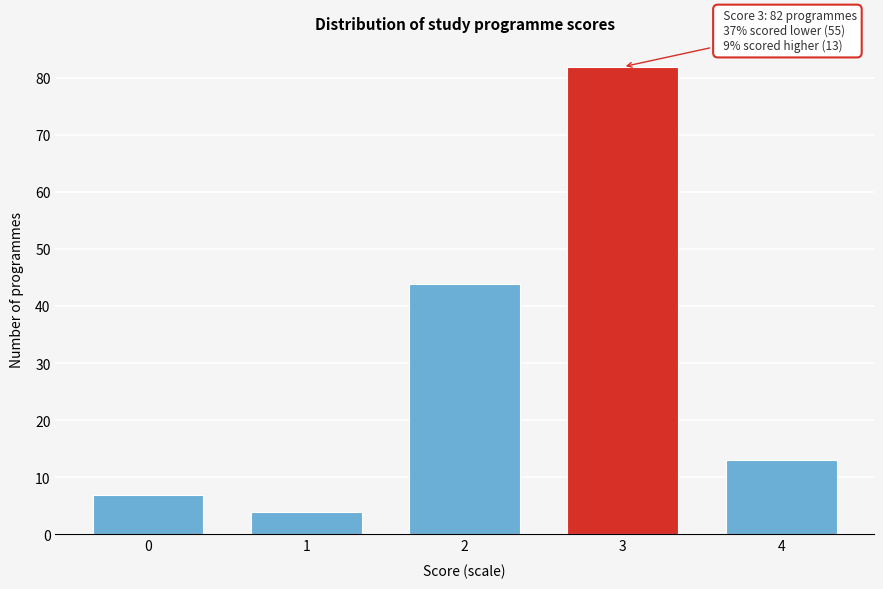

Reading left to right, what are all the values shown in this chart?

7	4	44	82	13